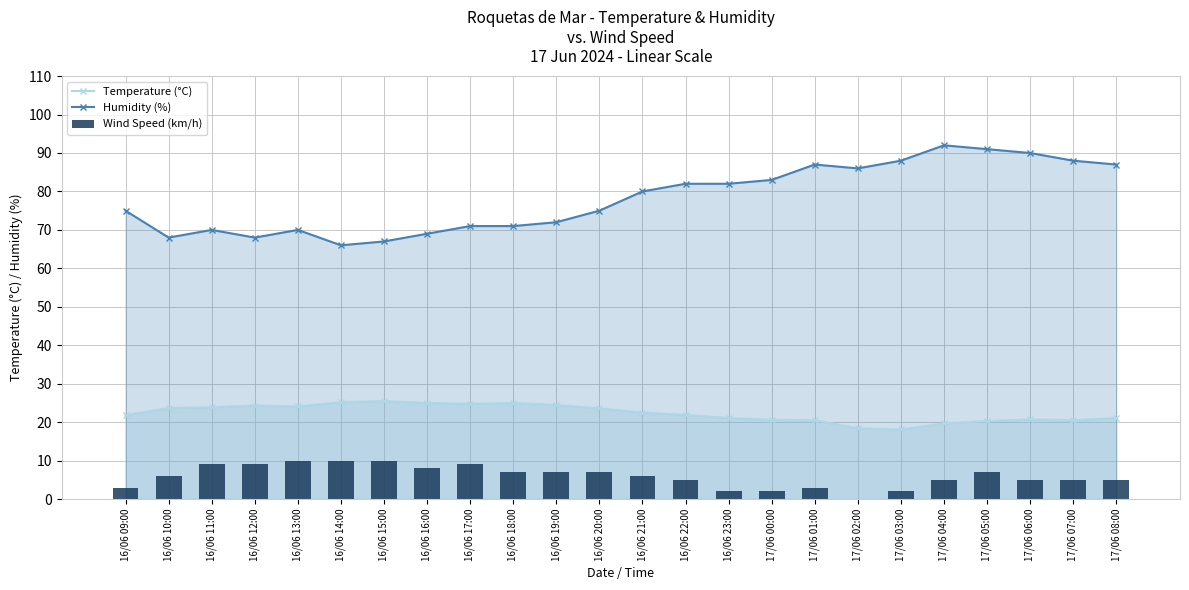

What is the label of the 22nd bar from the left?

17/06 06:00